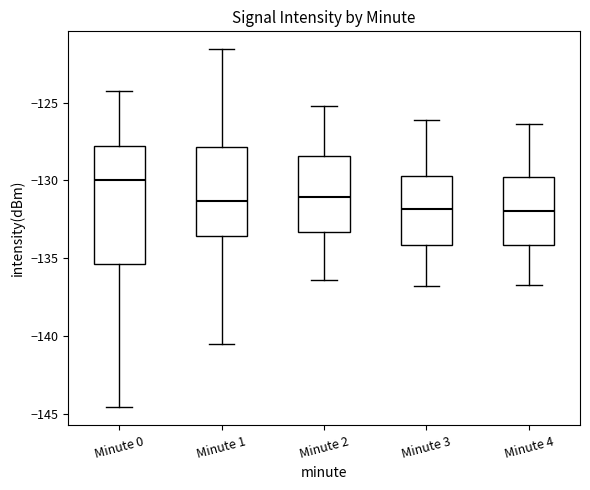

Which box's median line is the highest?

Minute 0